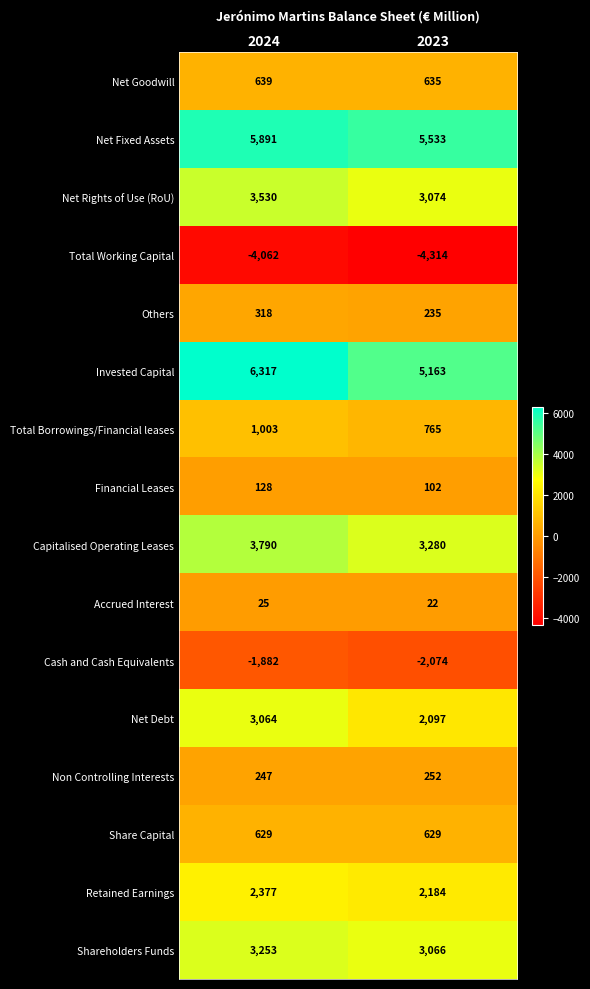

Is the value of Financial Leases at 2023 greater than the value of Shareholders Funds at 2023?

No